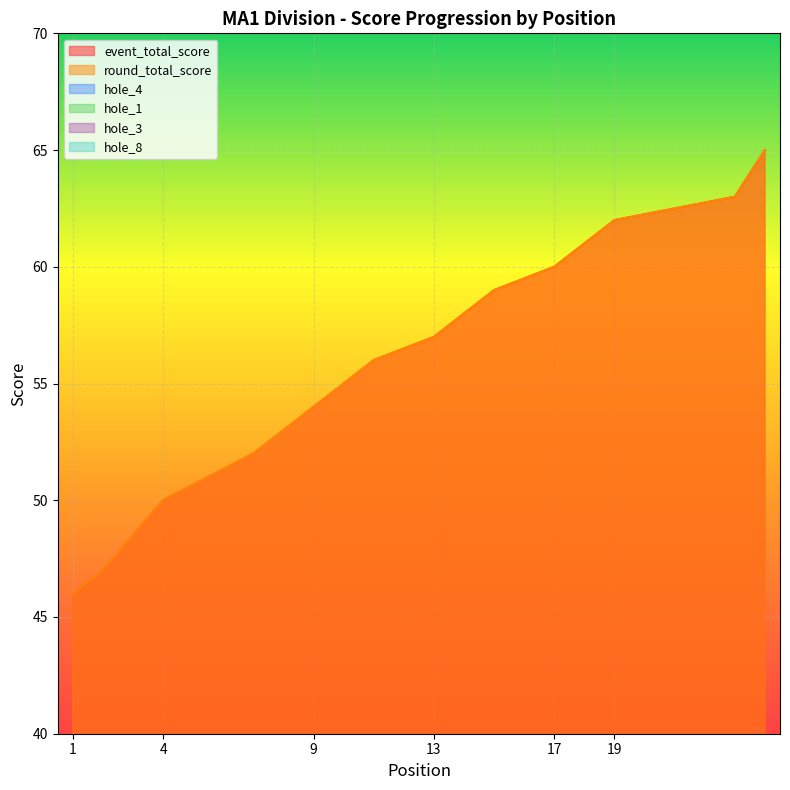

True or false: hole_1 and event_total_score cross at least once.

False